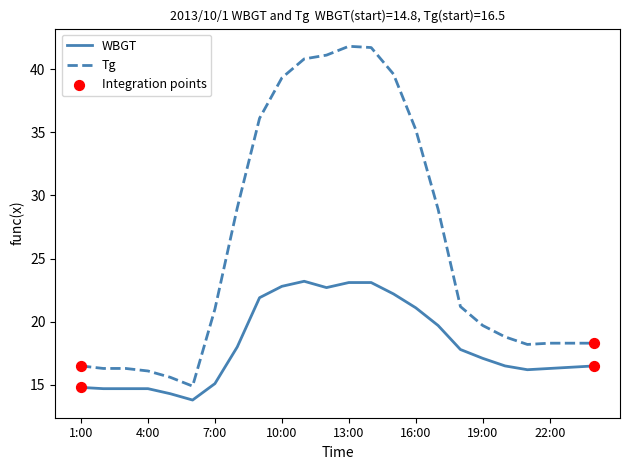

At how many categories does at least one series exceed 25?

10